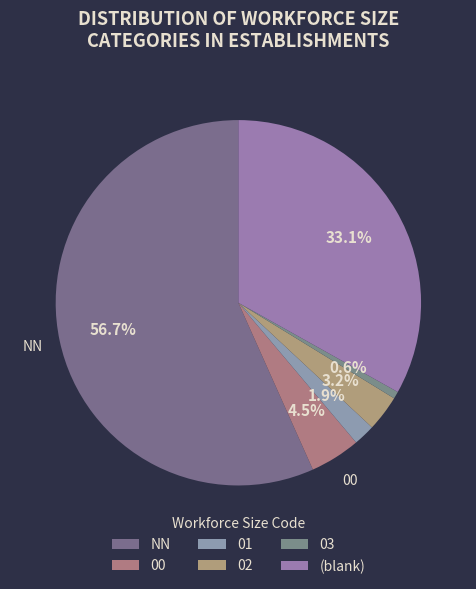

How many slices are in this pie chart?

6